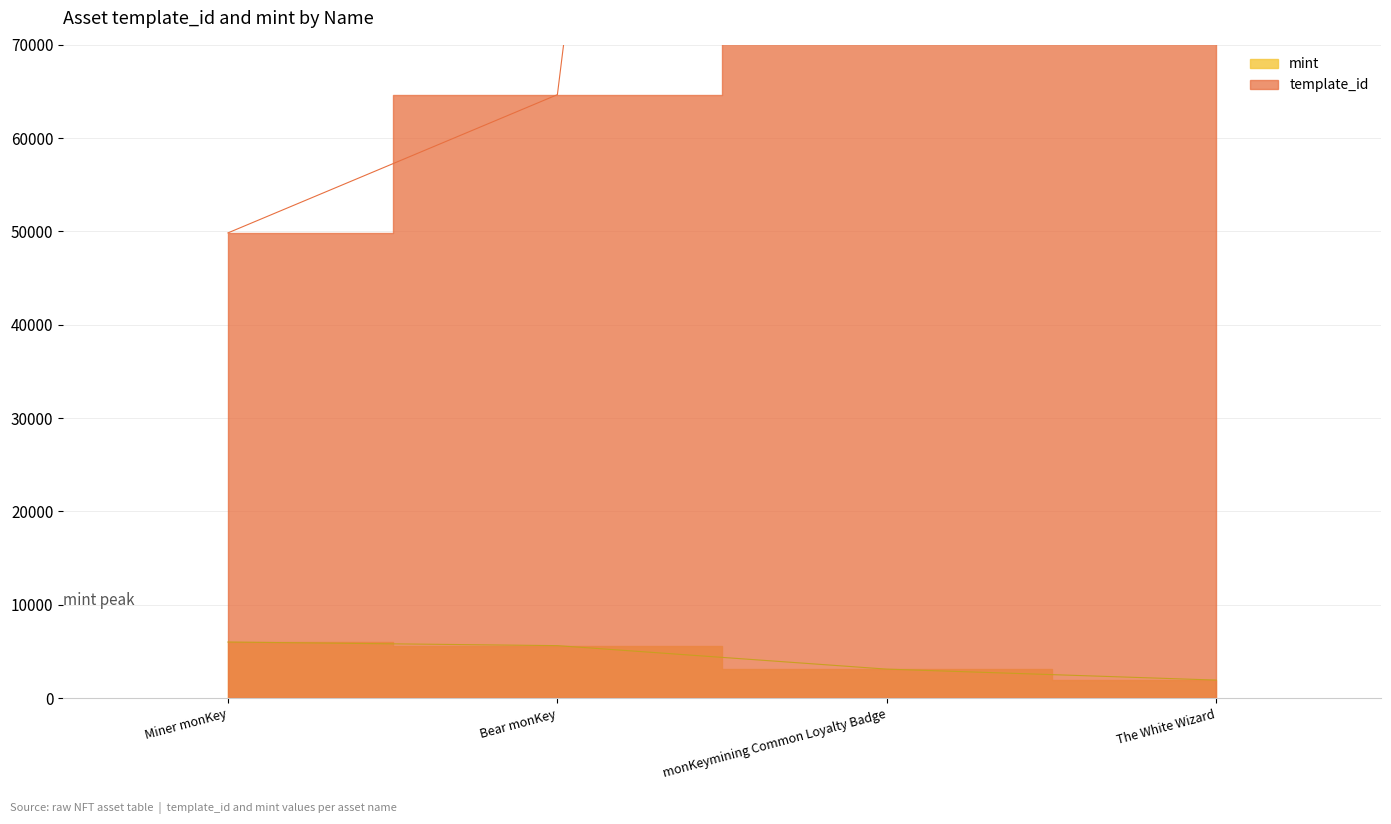

What is the sum of all mint values?

16689